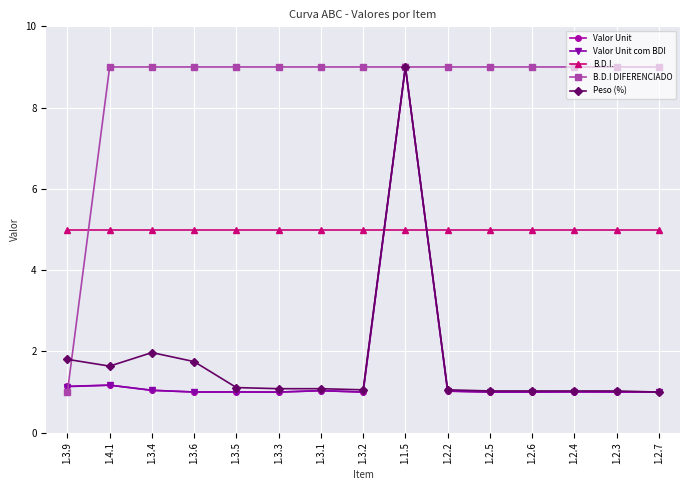

At how many categories does at least one series exceed 2?

15